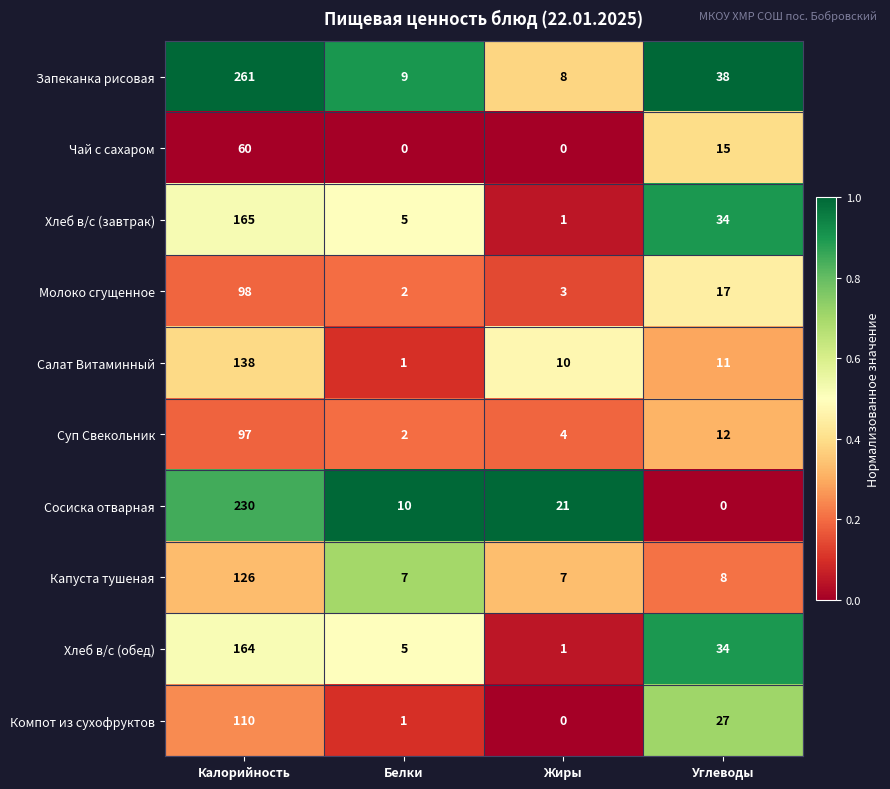

Which series has the largest total across all categories?

Запеканка рисовая